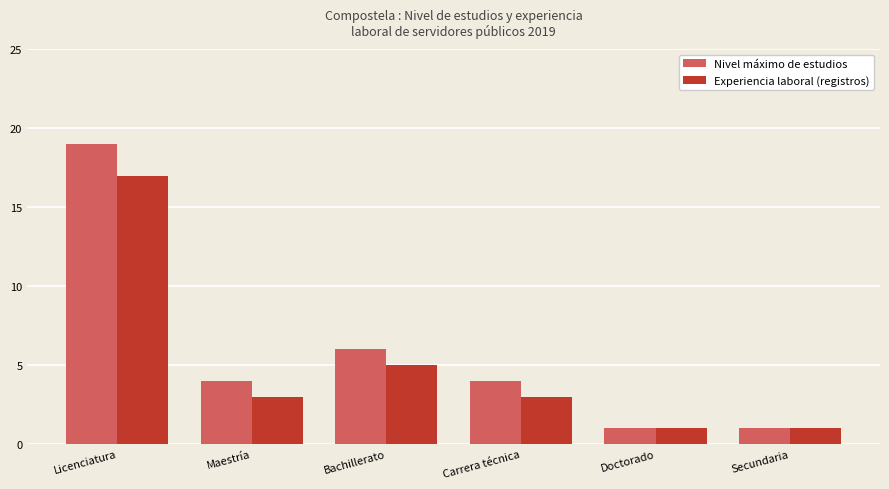

What is the sum of all Nivel máximo de estudios values?

35